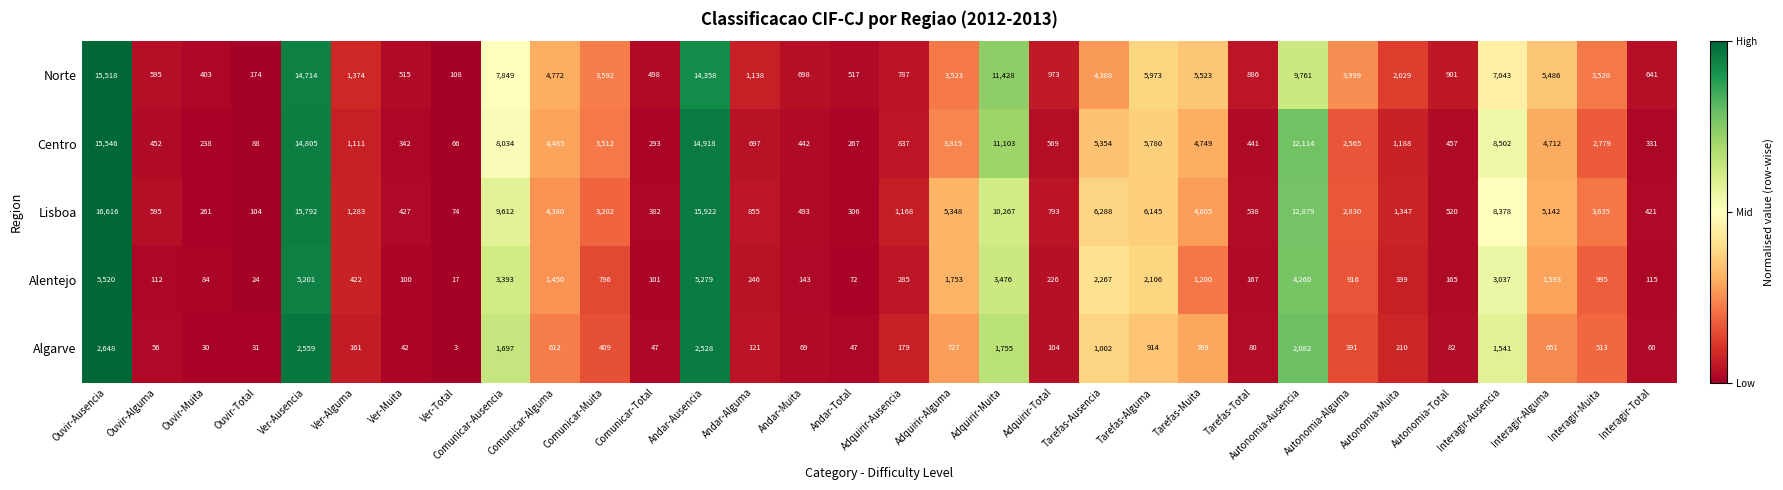

How many series are shown in this chart?

5